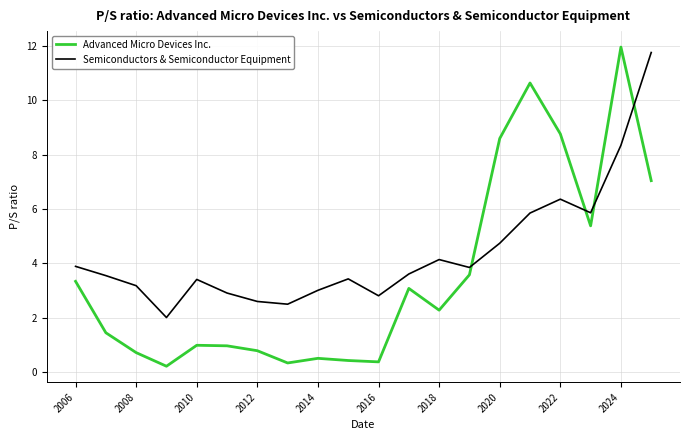

Which series has the largest total across all categories?

Semiconductors & Semiconductor Equipment